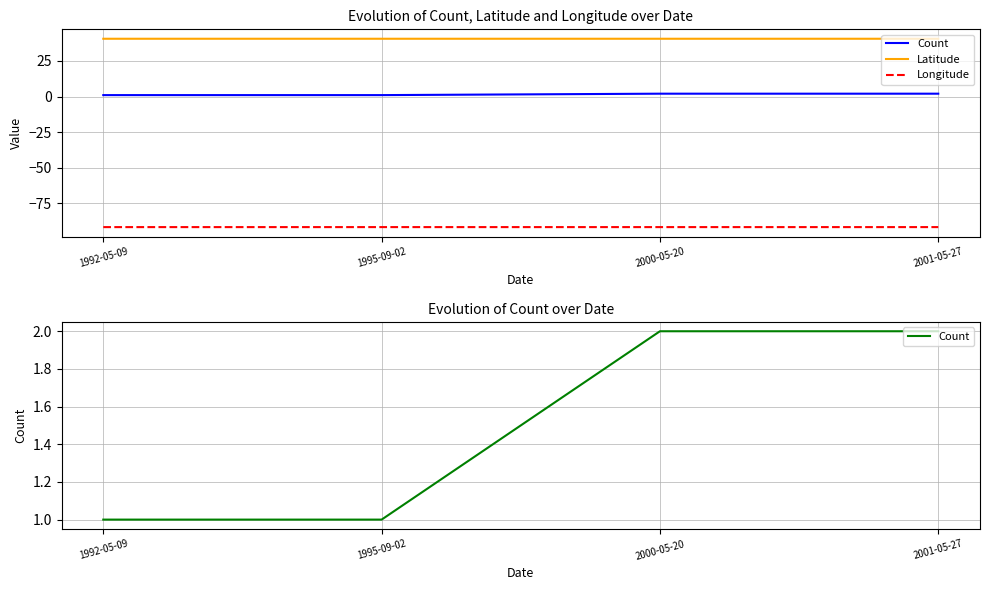

At which label is Longitude closest to -91?

1995-09-02